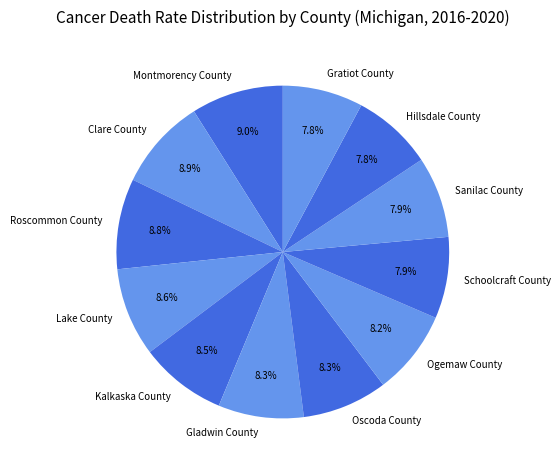

What percentage do Schoolcraft County and Clare County together represent?

16.8%